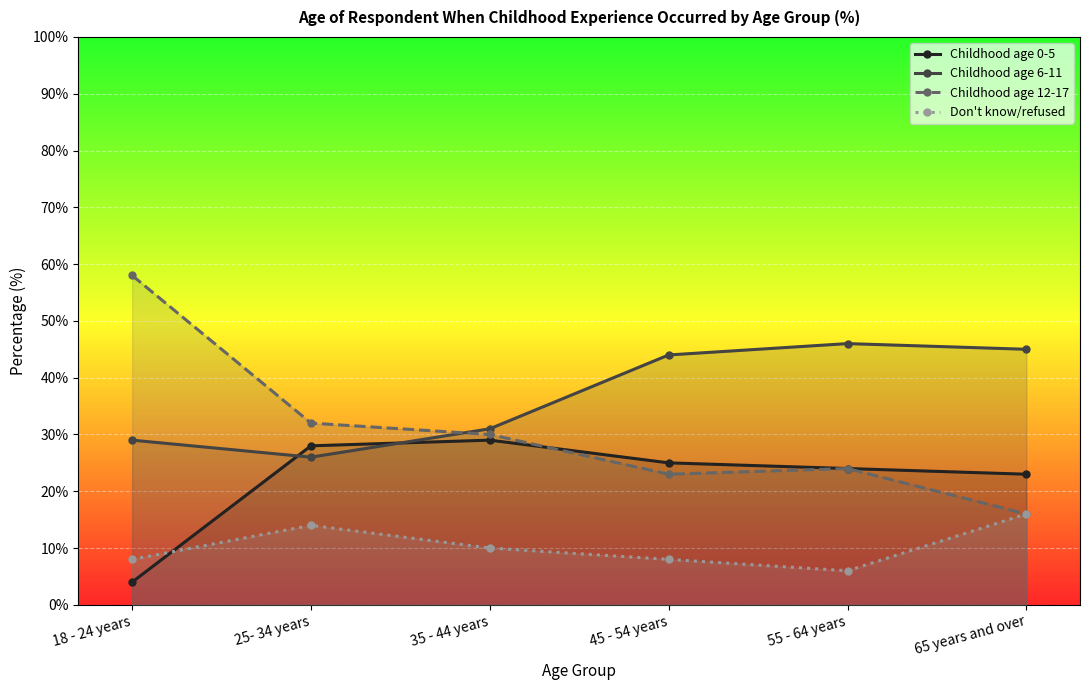

What value does the Childhood age 6-11 series have at 18 - 24 years?

29